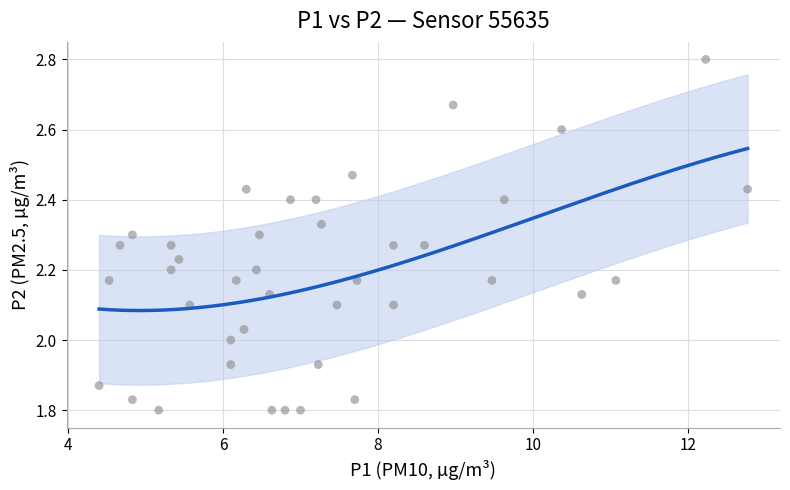

What is the range of X values (max minus min)?

8.4